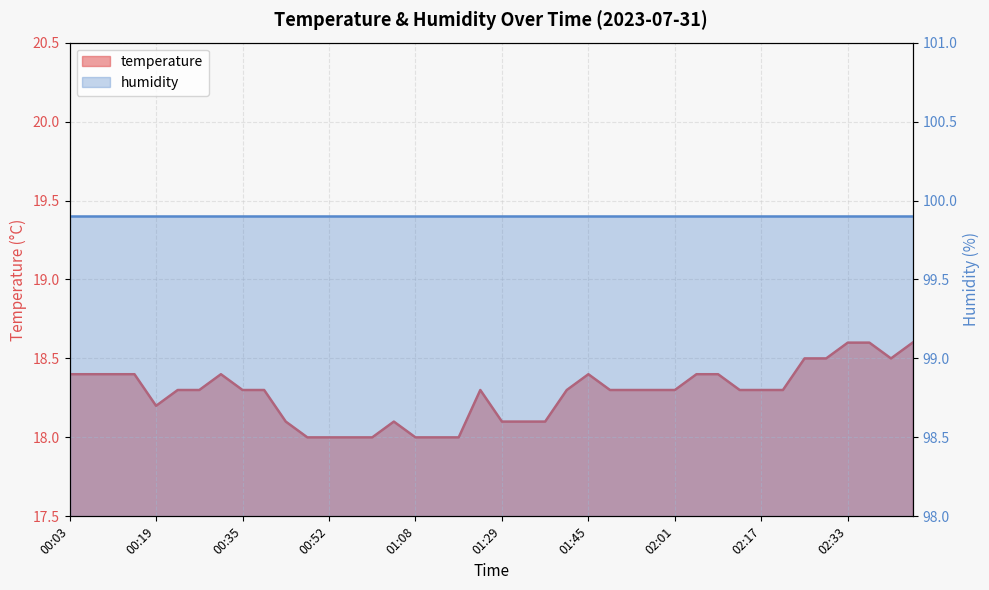

What position from the right is 01:57?

13